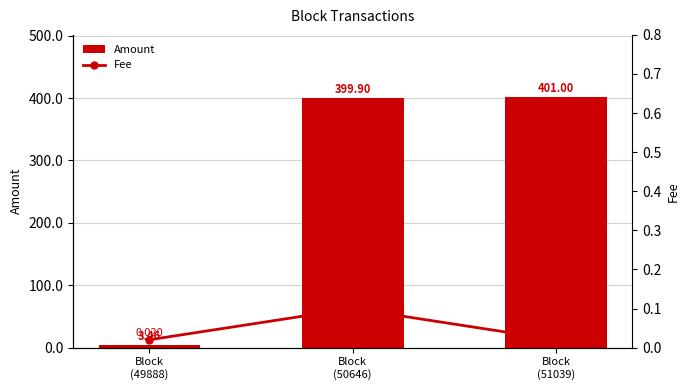

Rank the categories by Fee value from lowest to highest.

Block
(49888), Block
(51039), Block
(50646)